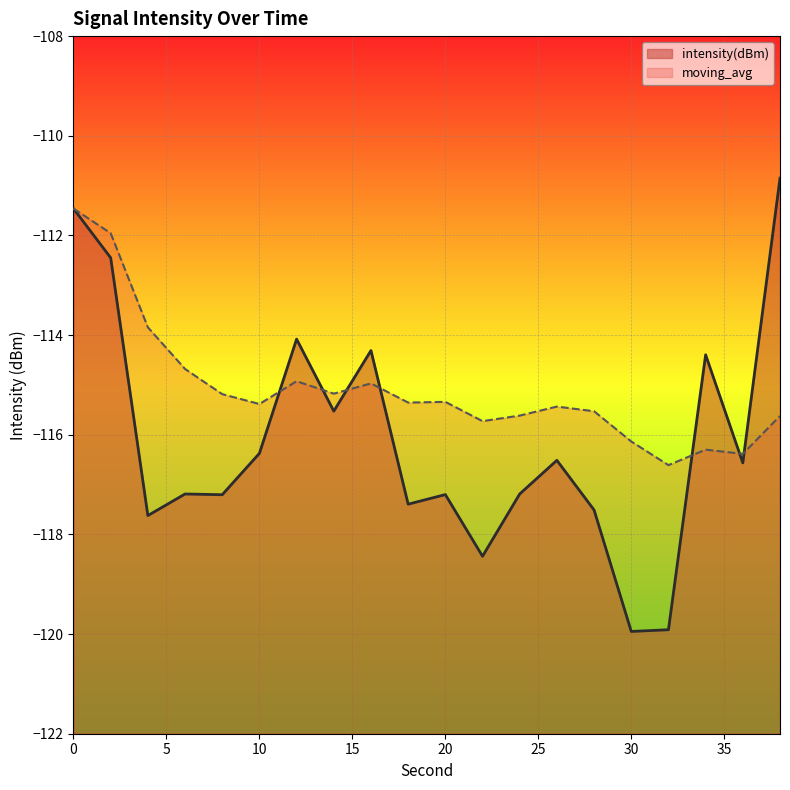

What is the value of the moving_avg point at the 2nd from the left?

-112.0